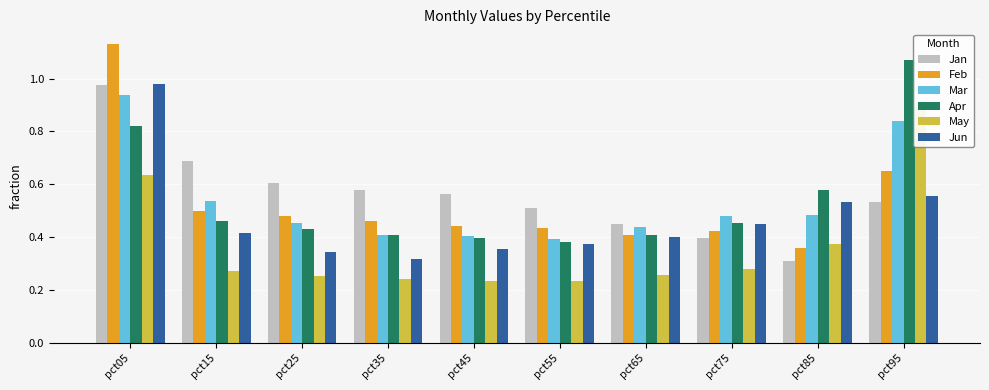

What is the total value across all series at pct75?

2.5